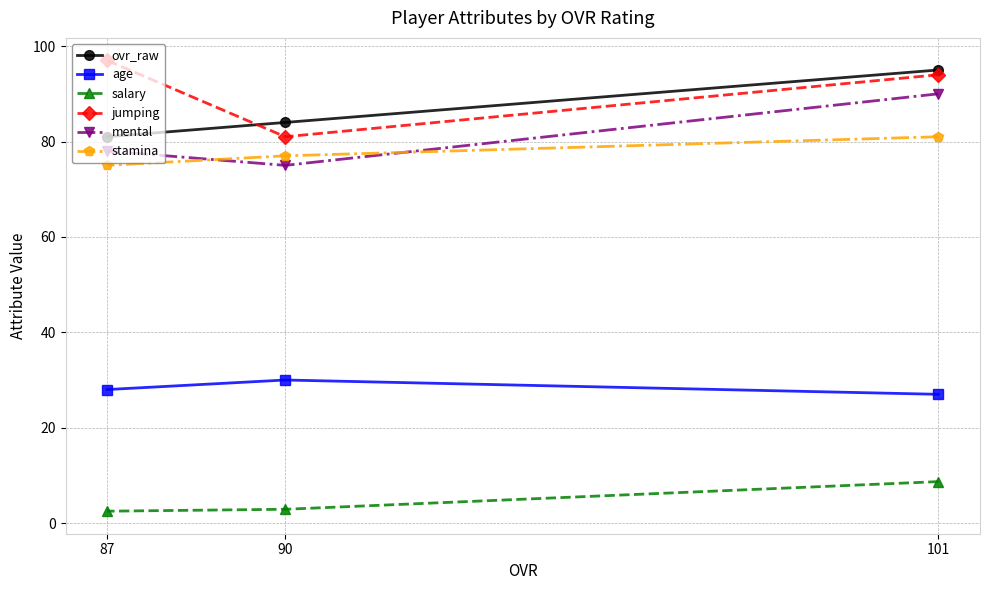

What is the difference between the highest and lowest values at 101?

86.3